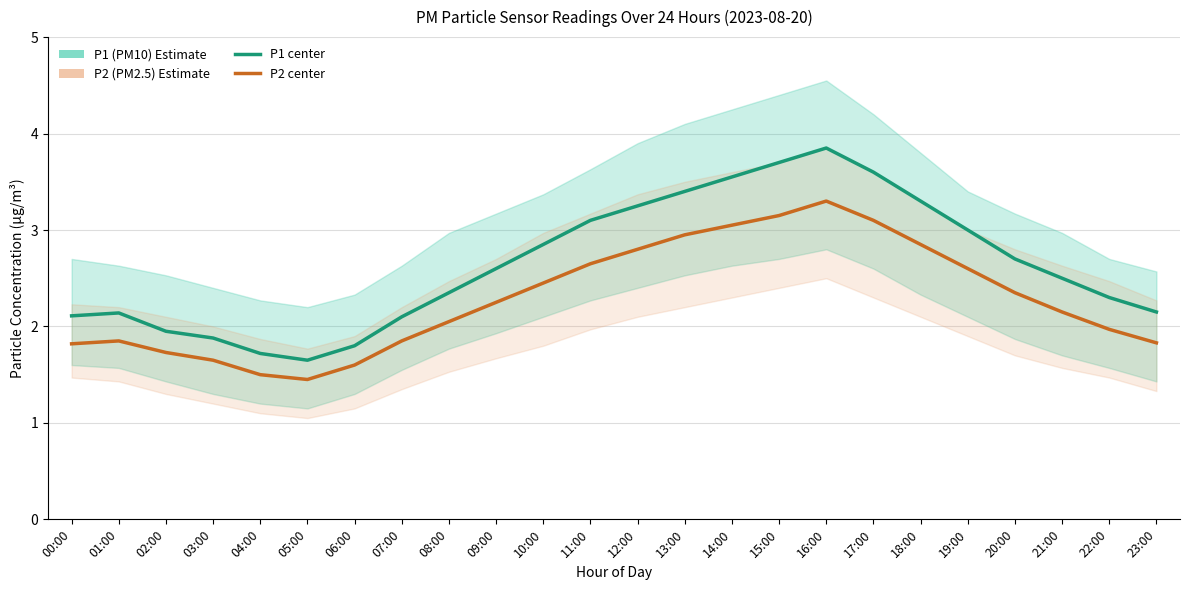

Which series changed the most between 07:00 and 11:00?

P1 (PM10)